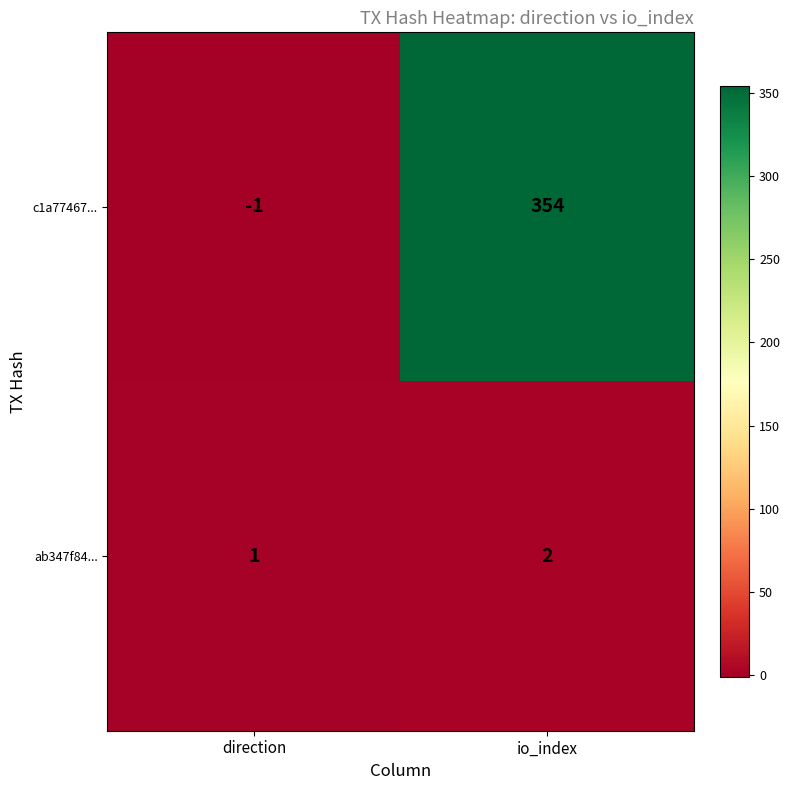

The c1a77467... series shows 354 at io_index. True or false?

True